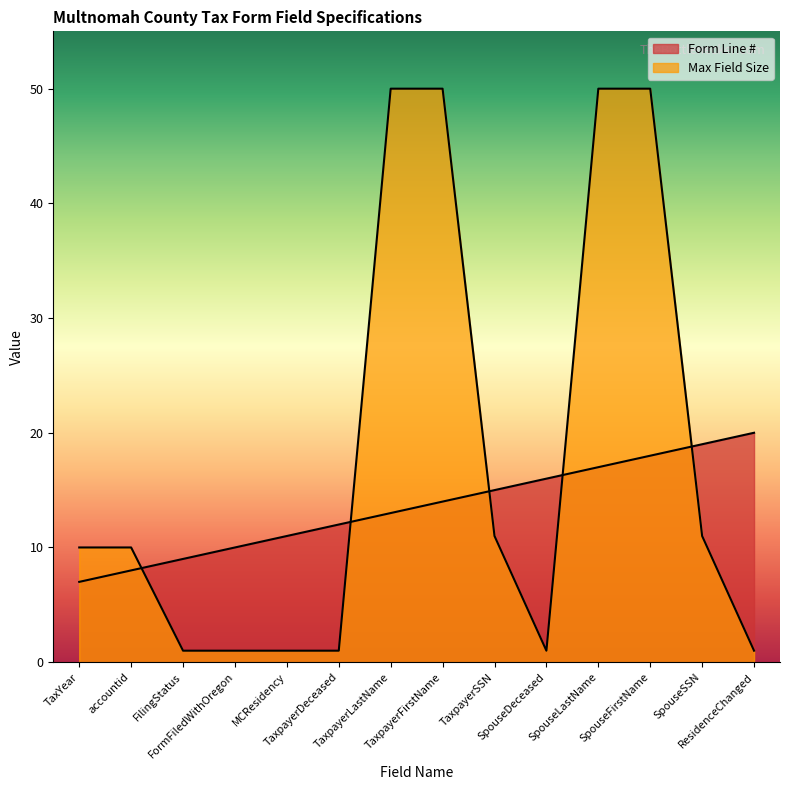

Reading right to left, transcribe all the data shown in this chart.

Form Line #: 20	19	18	17	16	15	14	13	12	11	10	9	8	7
Max Field Size: 1	11	50	50	1	11	50	50	1	1	1	1	10	10